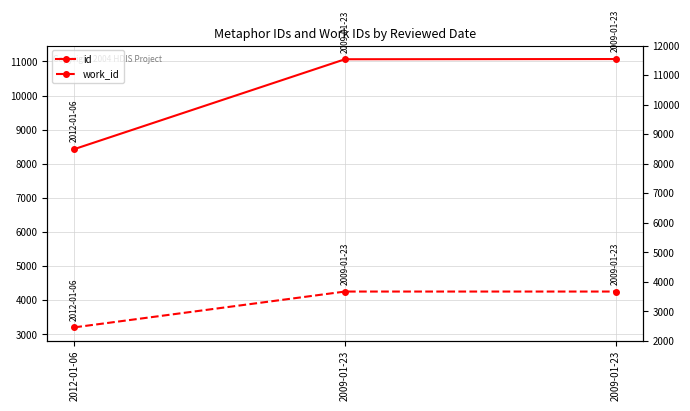

Rank the categories by id value from lowest to highest.

2012-01-06, 2009-01-23, 2009-01-23